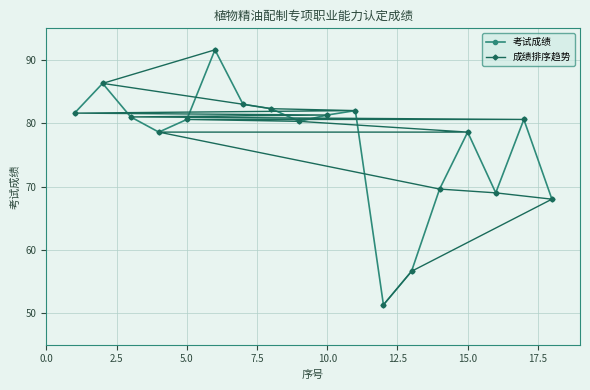

What is the greatest value displayed?

91.6